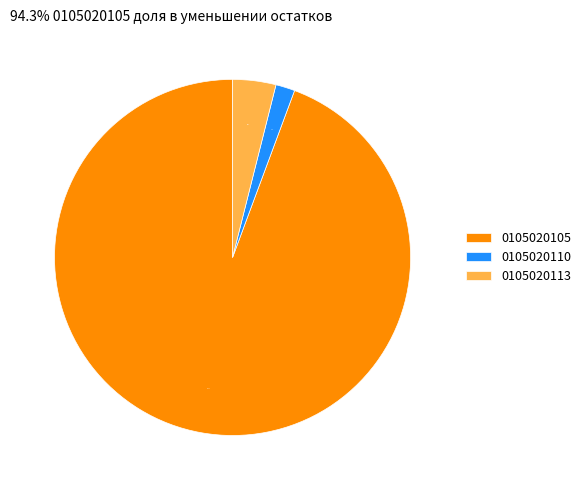

To the nearest percent, what is the difference between the largest and smallest slice percentages?

93%